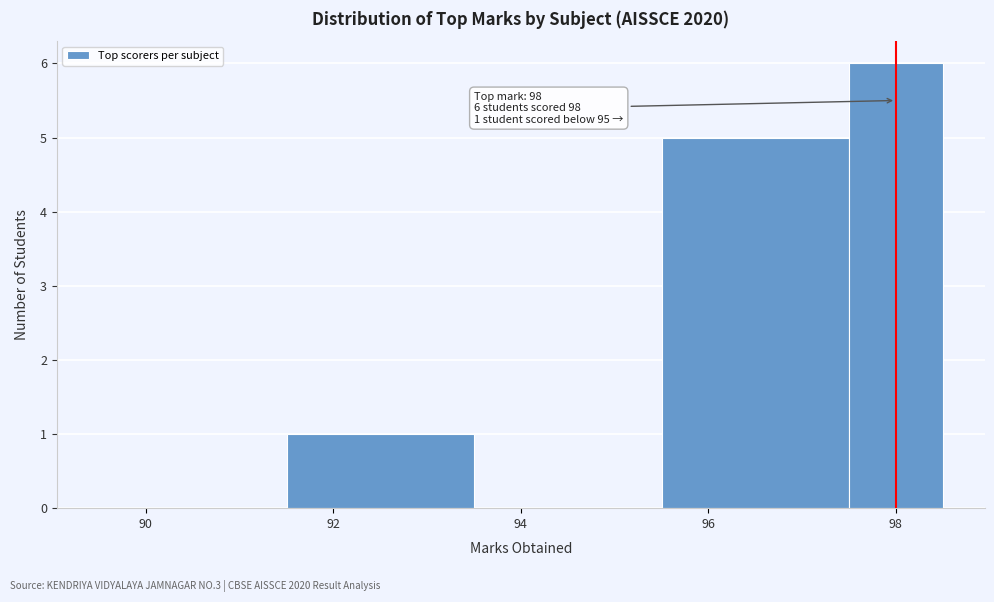

Which range on the x-axis has the tallest bar?

97.5 to 98.5